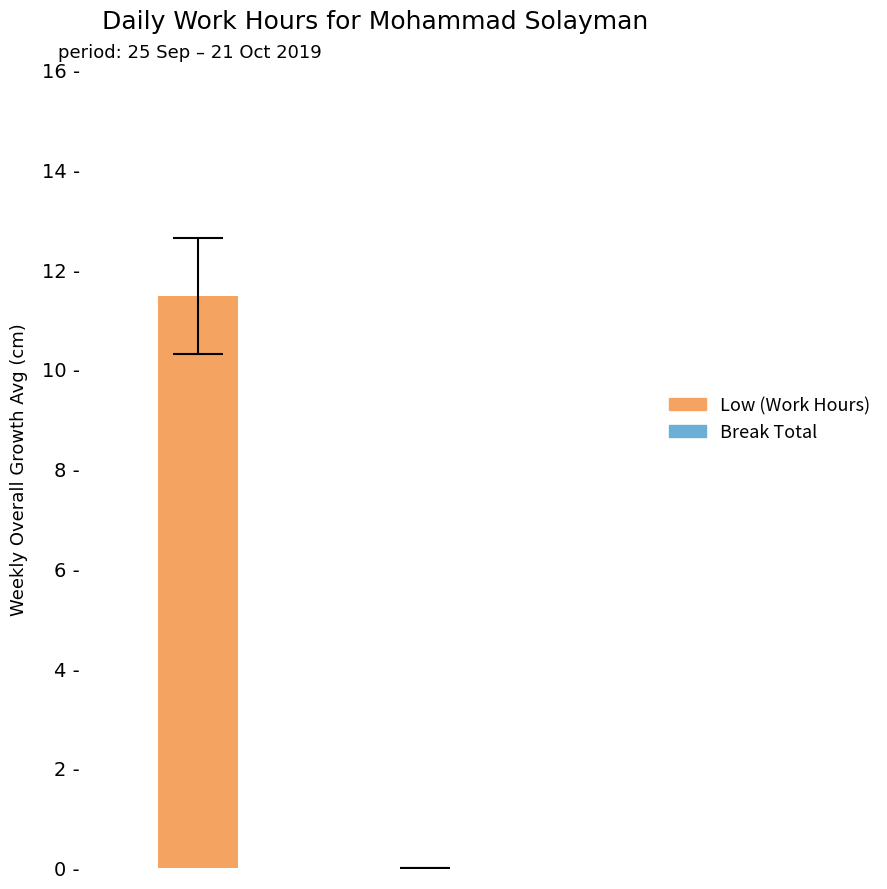

What are all the series names shown in the legend?

Low, Break Total